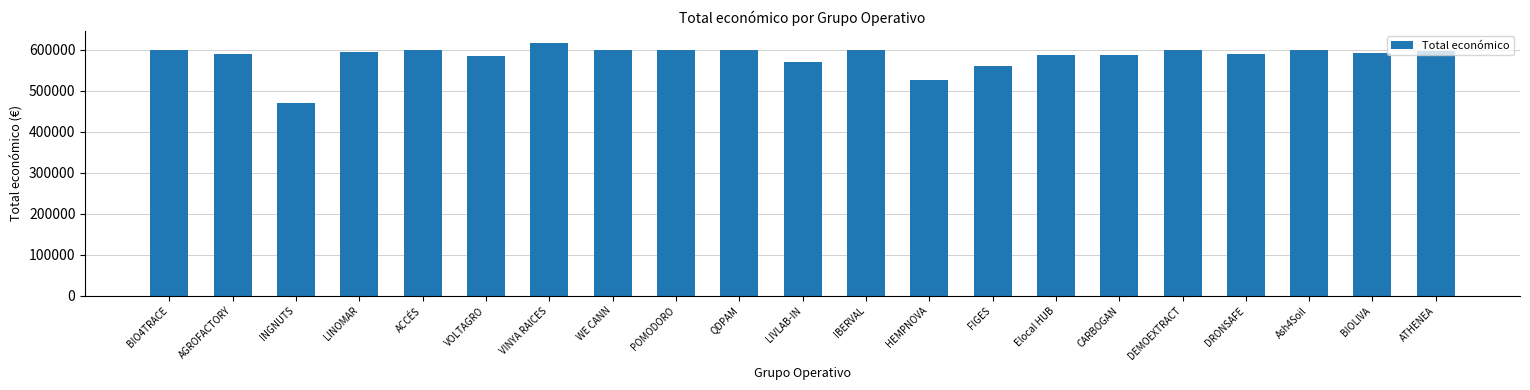

Between DRONSAFE and QDPAM, which is larger?

QDPAM